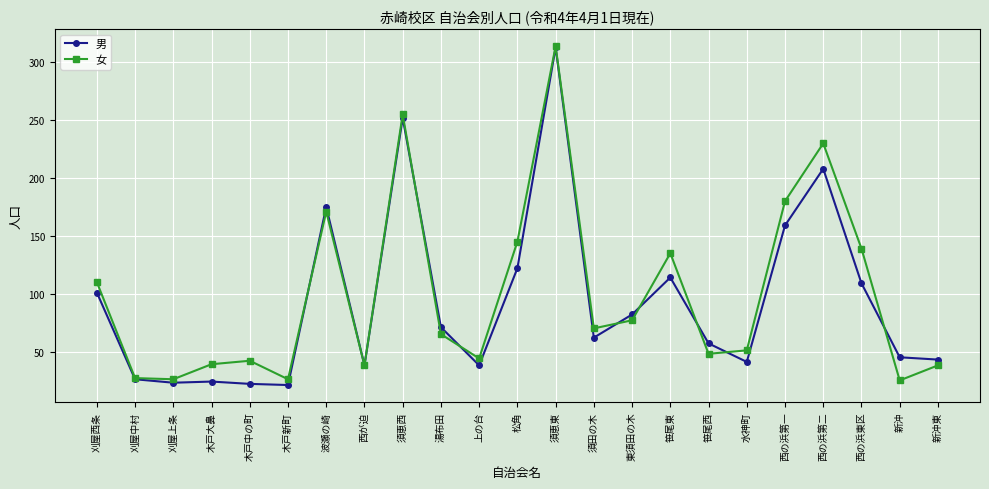

Is the value of 女 at 新沖東 greater than the value of 男 at 湯布田?

No